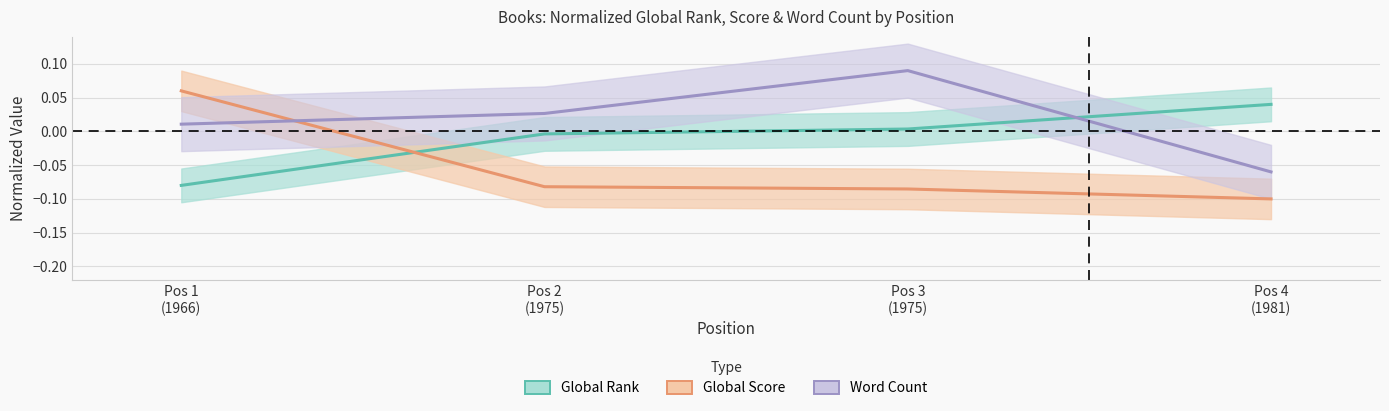

What are all the series names shown in the legend?

Global Rank, Global Score, Word Count